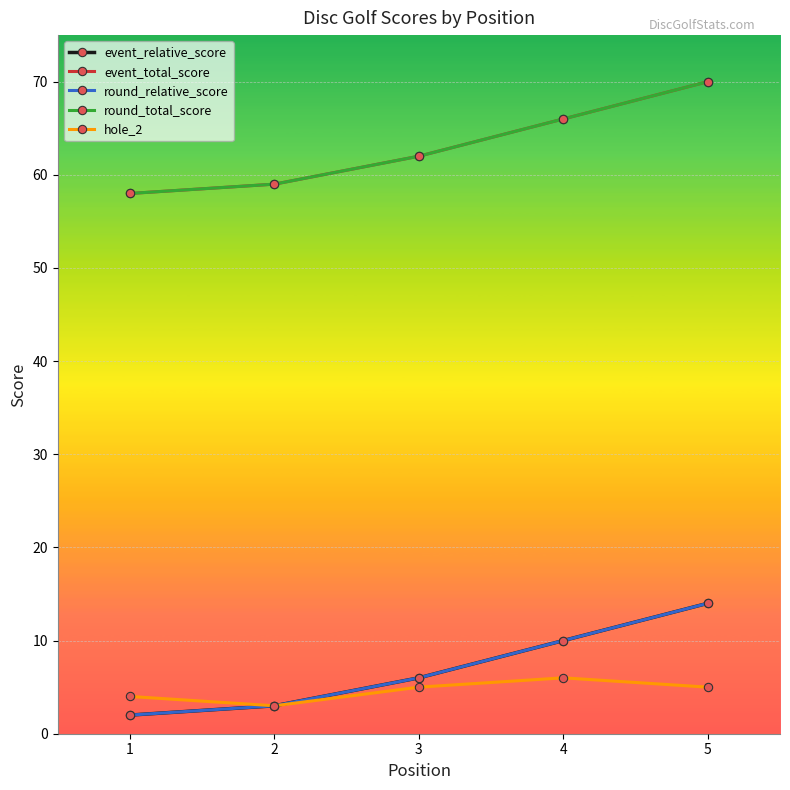

What is the value of the event_total_score point at the 5th from the left?

70